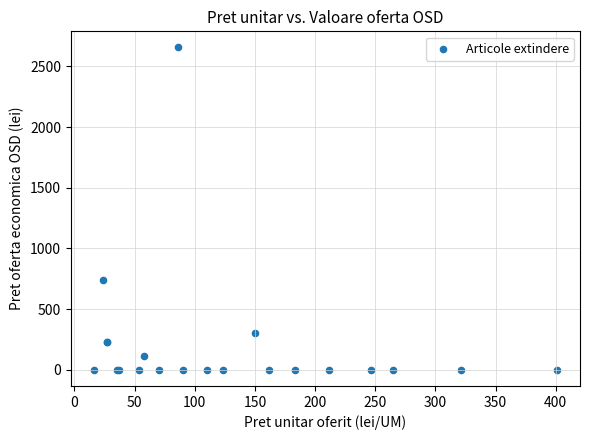

What Y value in the scatter plot is closest to 1328?

736.6